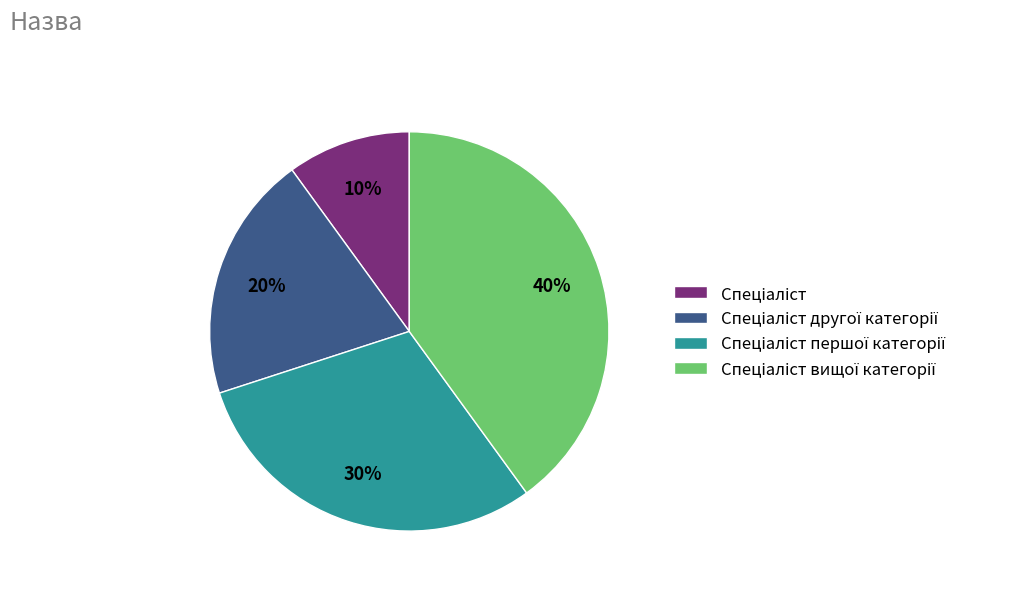

To the nearest percent, what is the difference between the largest and smallest slice percentages?

30%